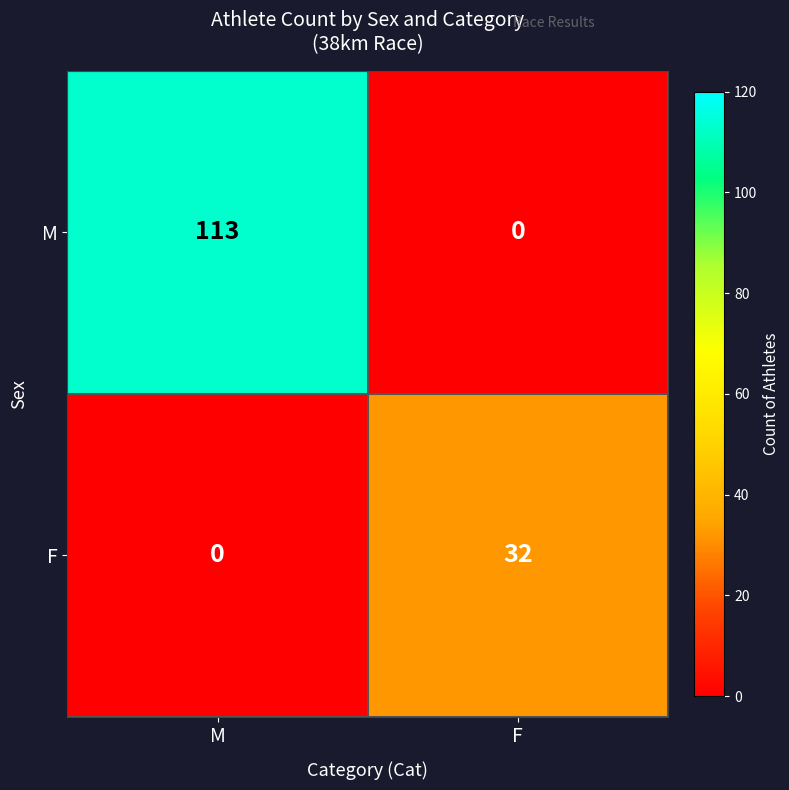

At which category is the sum across all series the highest?

M